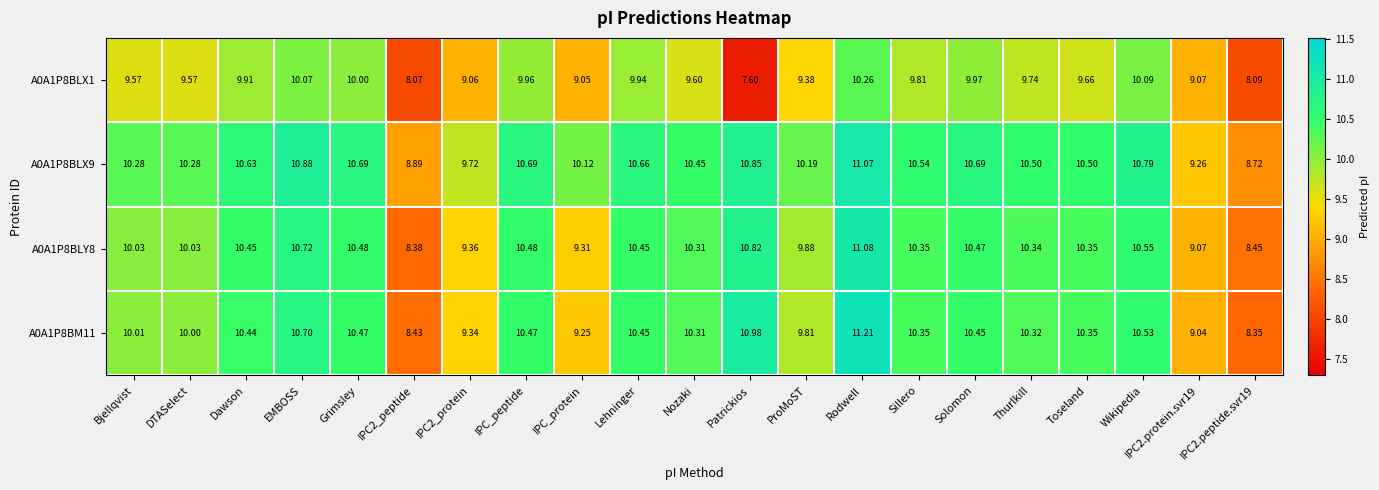

What is the greatest value displayed?

11.2